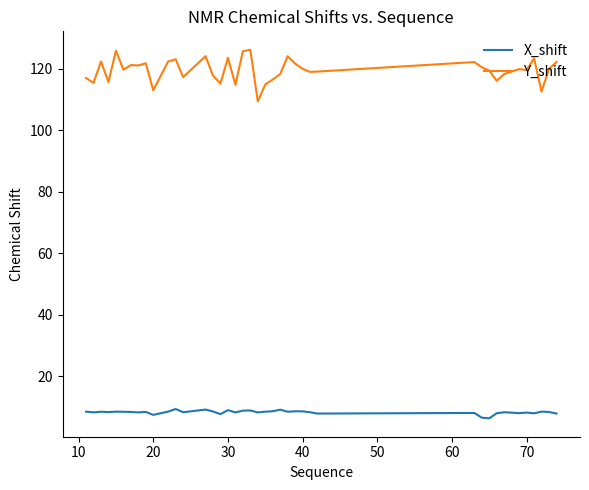

Which series has the largest range (max minus min)?

Y_shift